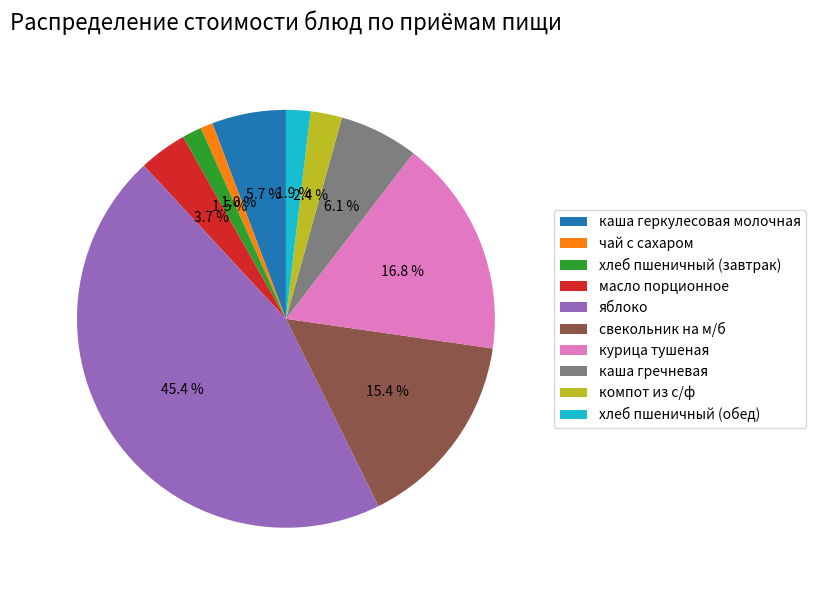

Is there a majority slice in this chart?

No